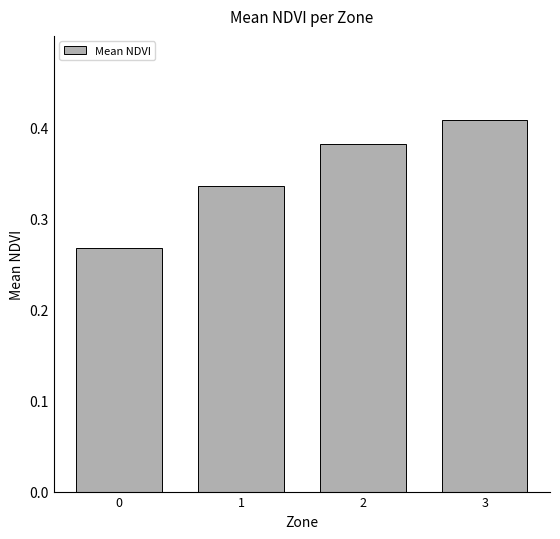

List the labels in order of value, smallest first.

0, 1, 2, 3